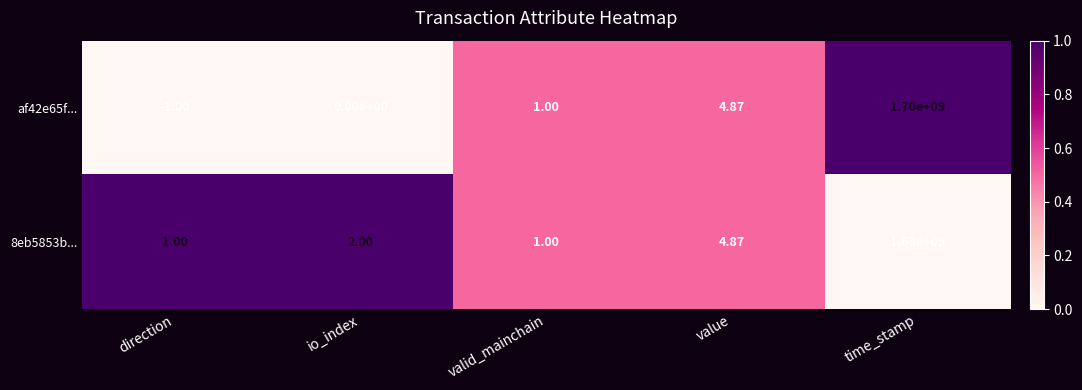

List the series in order of their peak value, highest first.

af42e65f..., 8eb5853b...